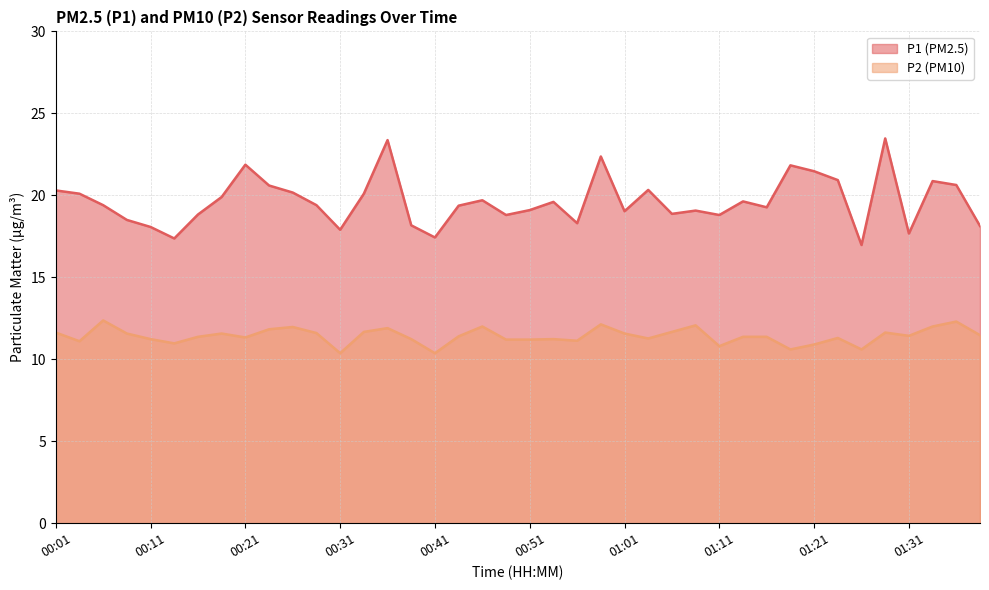

What is the difference between the highest and lowest values at 01:29?

11.8